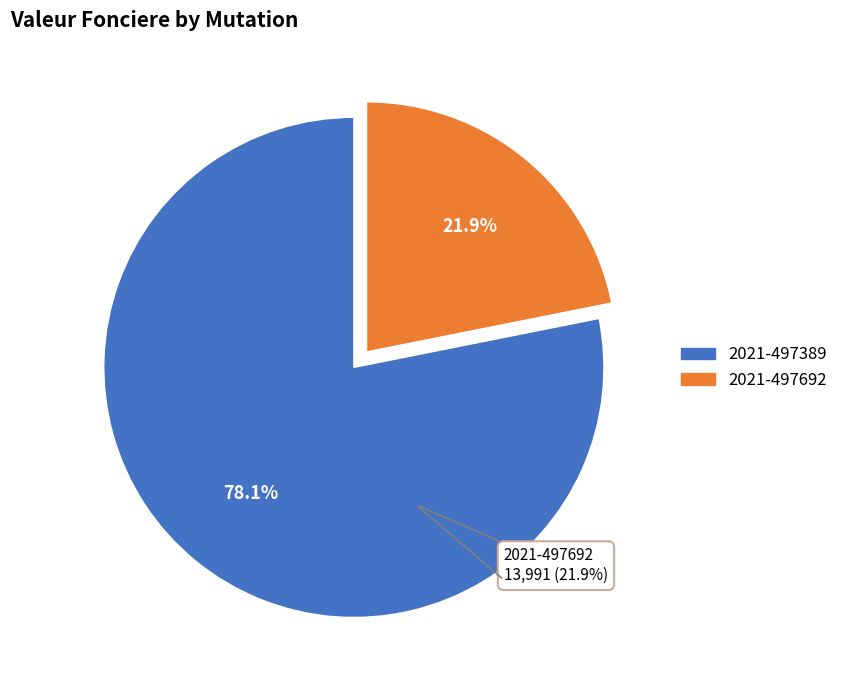

Which category has the smallest portion of the pie?

2021-497692